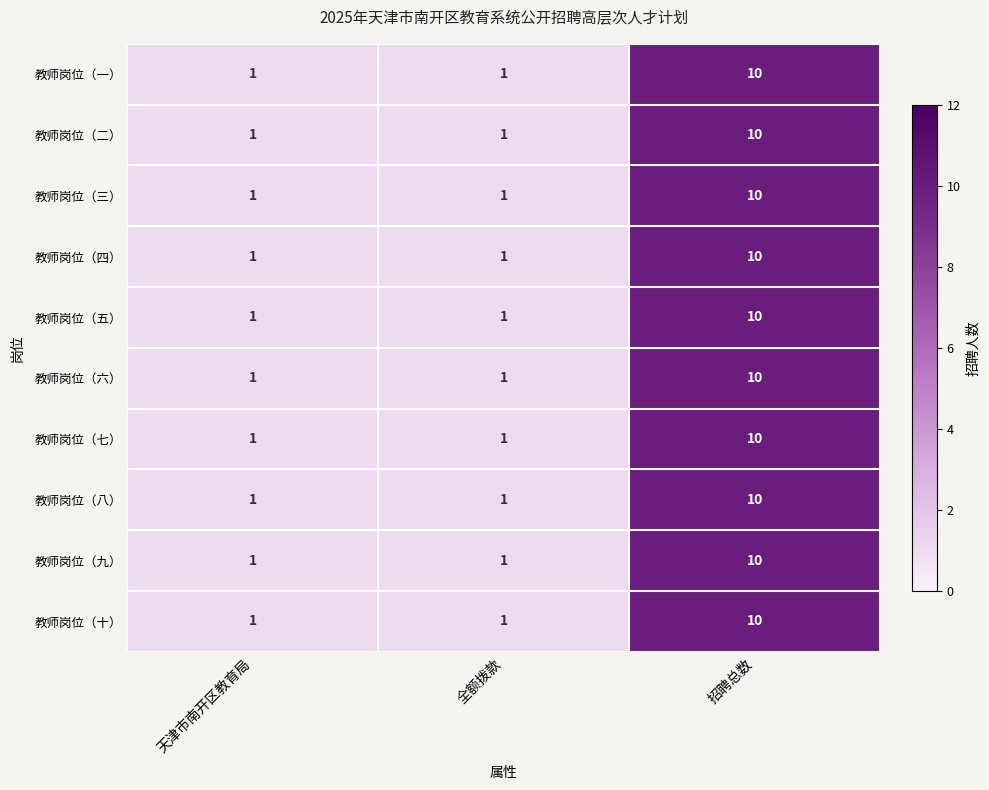

At how many categories does at least one series exceed 4?

1